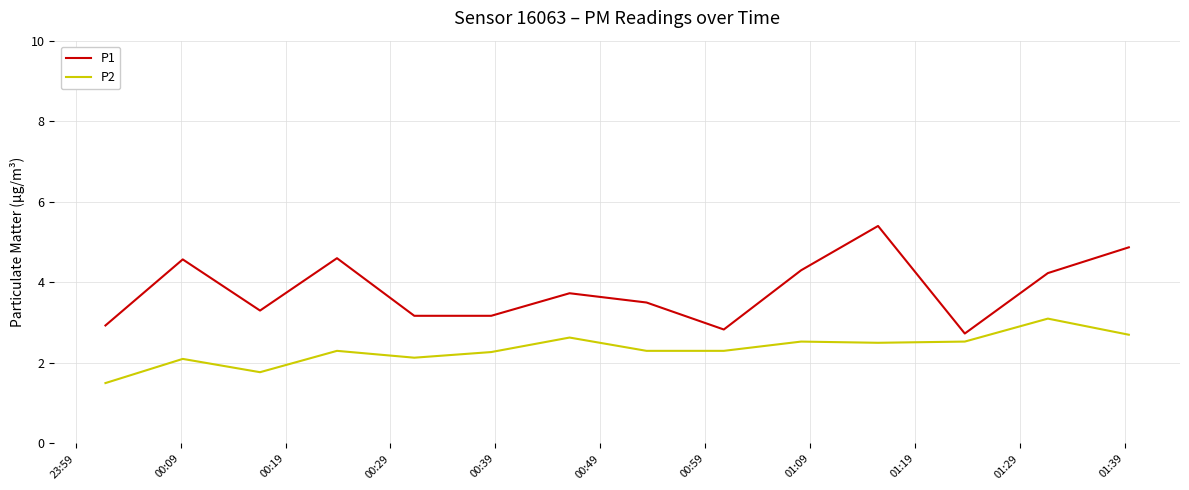

Which series has the largest total across all categories?

P1